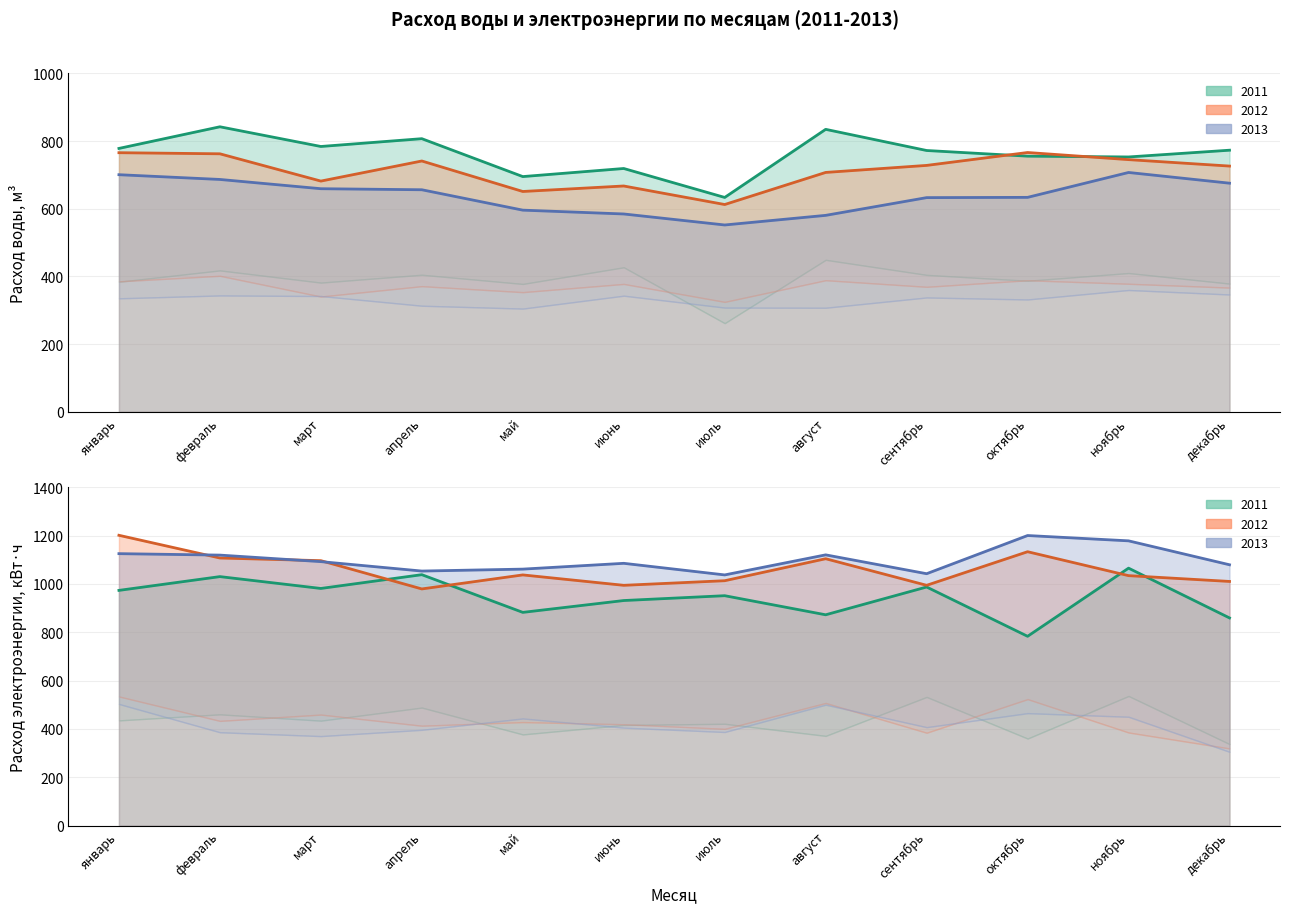

True or false: Всего электроэнергия 2011 has a value of 1434.3 at август.

False